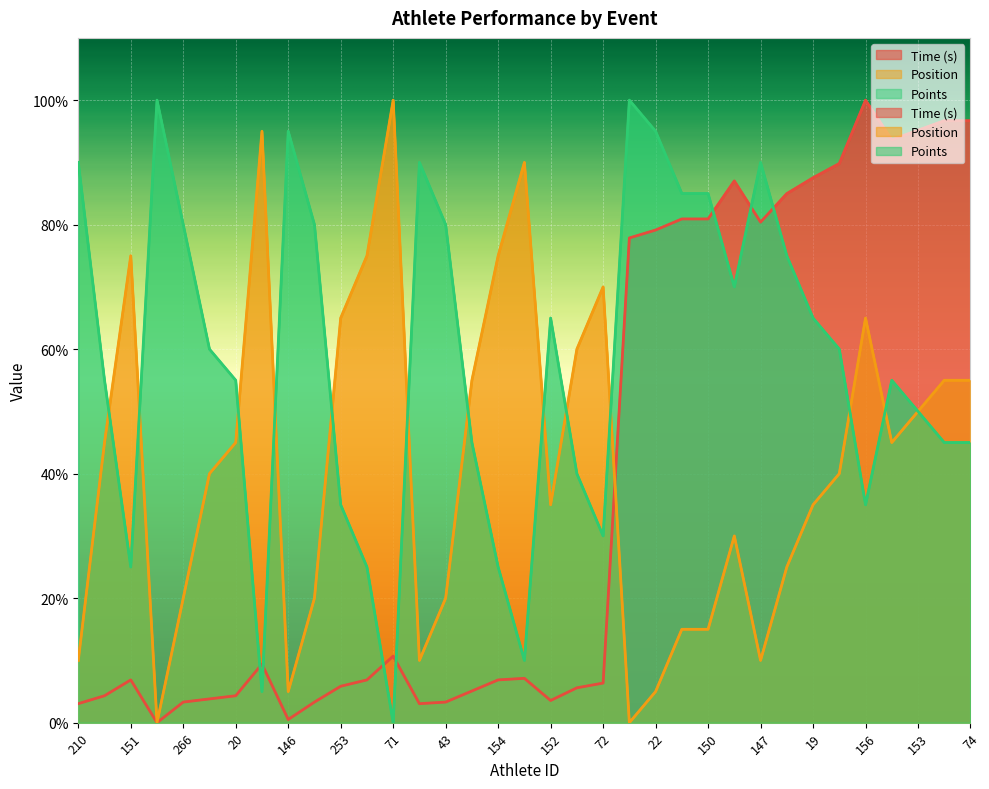

Which has a higher value, 150 or 43?

150